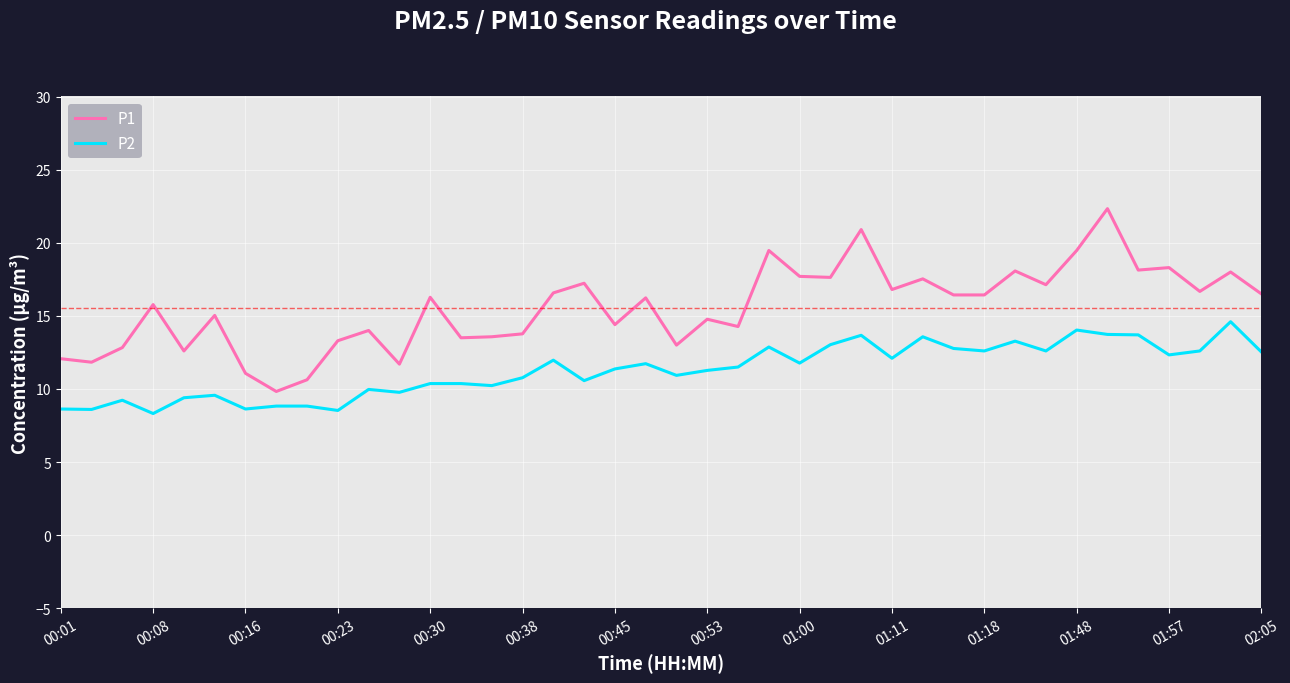

Which series has the largest total across all categories?

P1